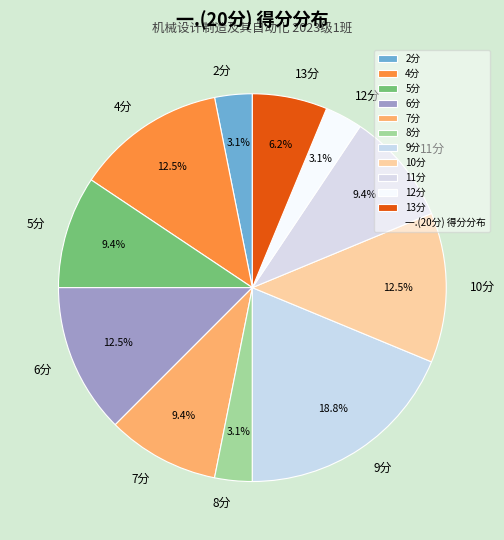

What is the largest slice in the pie chart?

9分